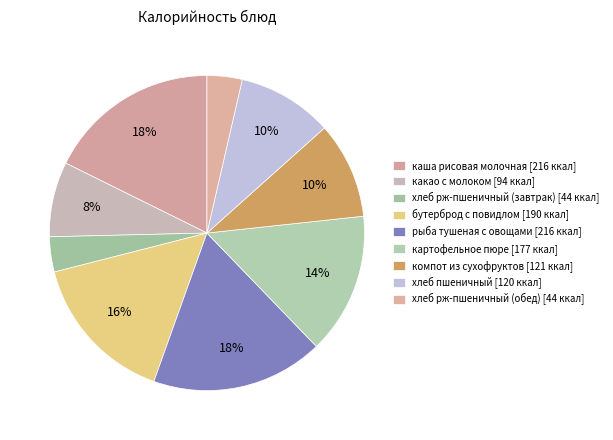

Is there a majority slice in this chart?

No